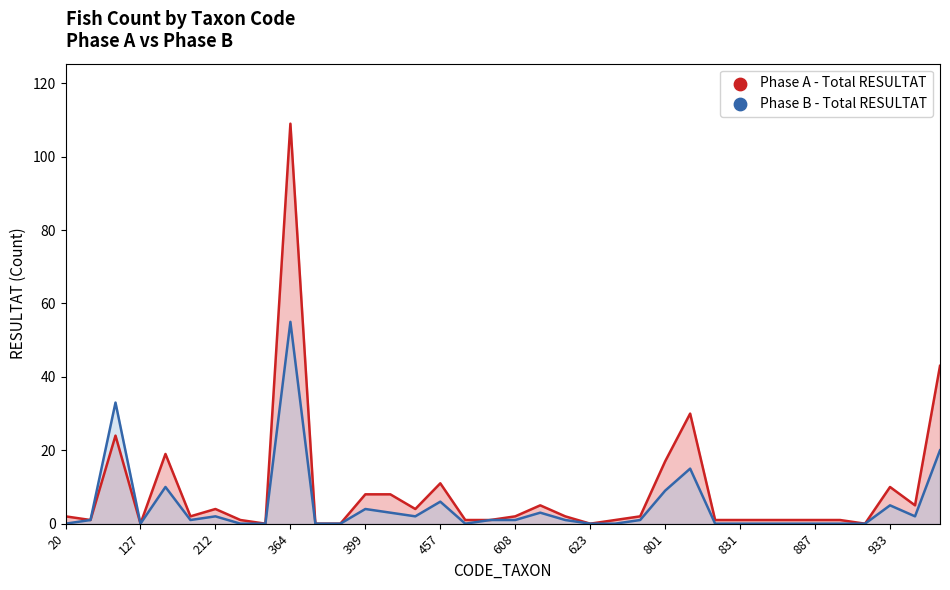

At which category is the sum across all series the highest?

364